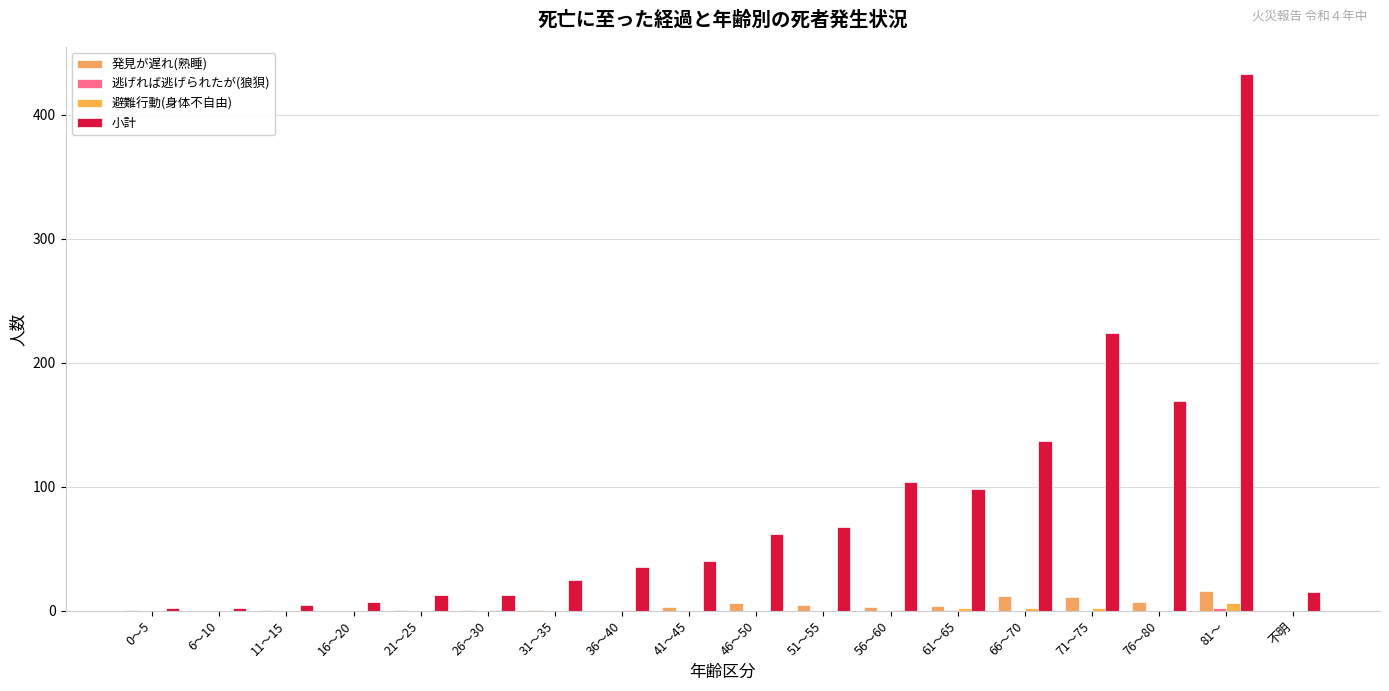

Rank the series at 66～70 from lowest to highest value.

逃げれば逃げられたが(狼狽), 避難行動(身体不自由), 発見が遅れ(熟睡), 小計